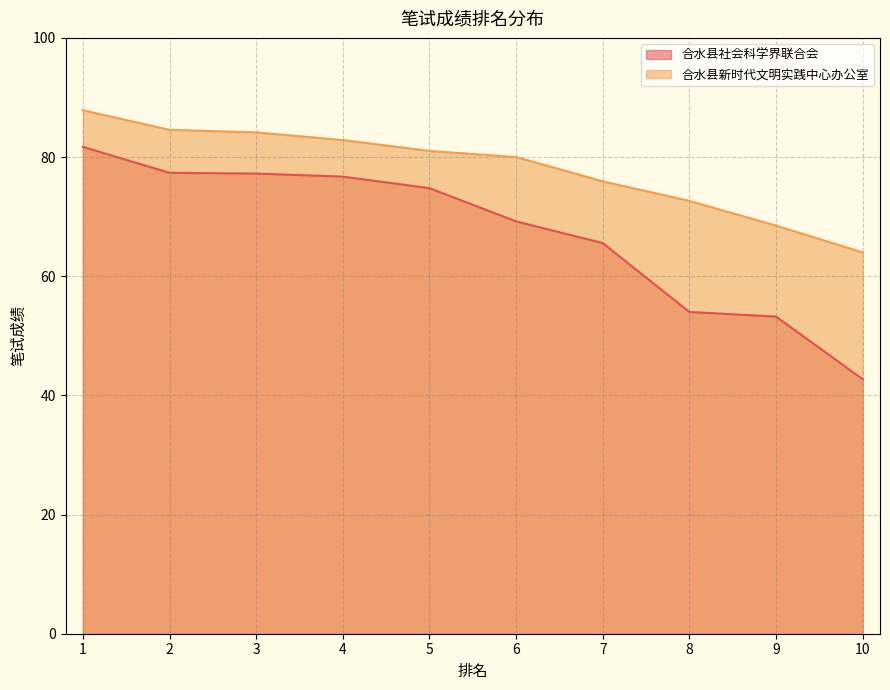

Reading left to right, what are all the values shown in this chart?

合水县社会科学界联合会: 1=81.7	2=77.4	3=77.2	4=76.7	5=74.8	6=69.2	7=65.6	8=54.0	9=53.2	10=42.7
合水县新时代文明实践中心办公室: 1=87.9	2=84.6	3=84.1	4=82.9	5=81.0	6=80.0	7=75.9	8=72.6	9=68.5	10=64.0